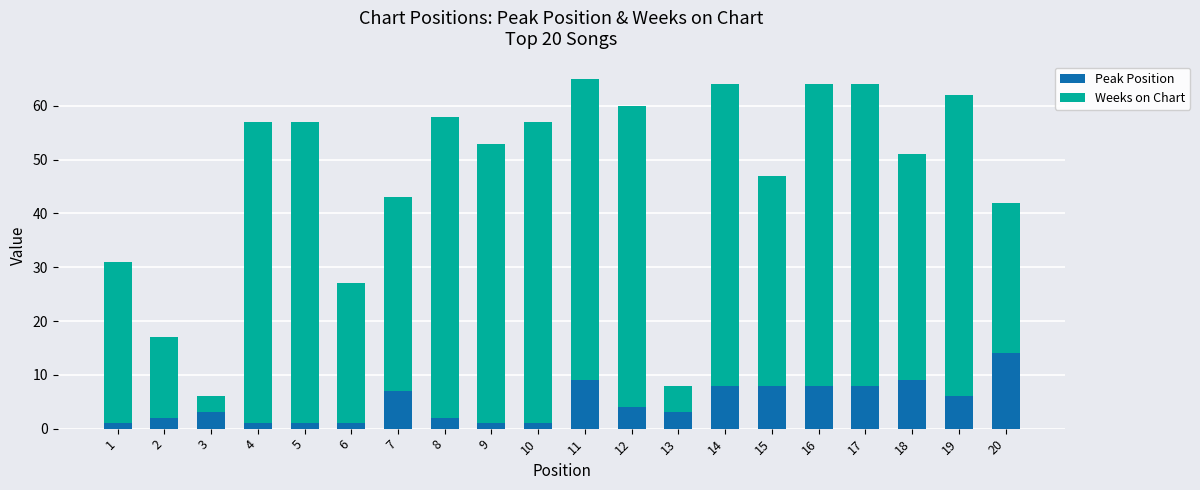

Which category has the highest value in the Peak Position series?

20